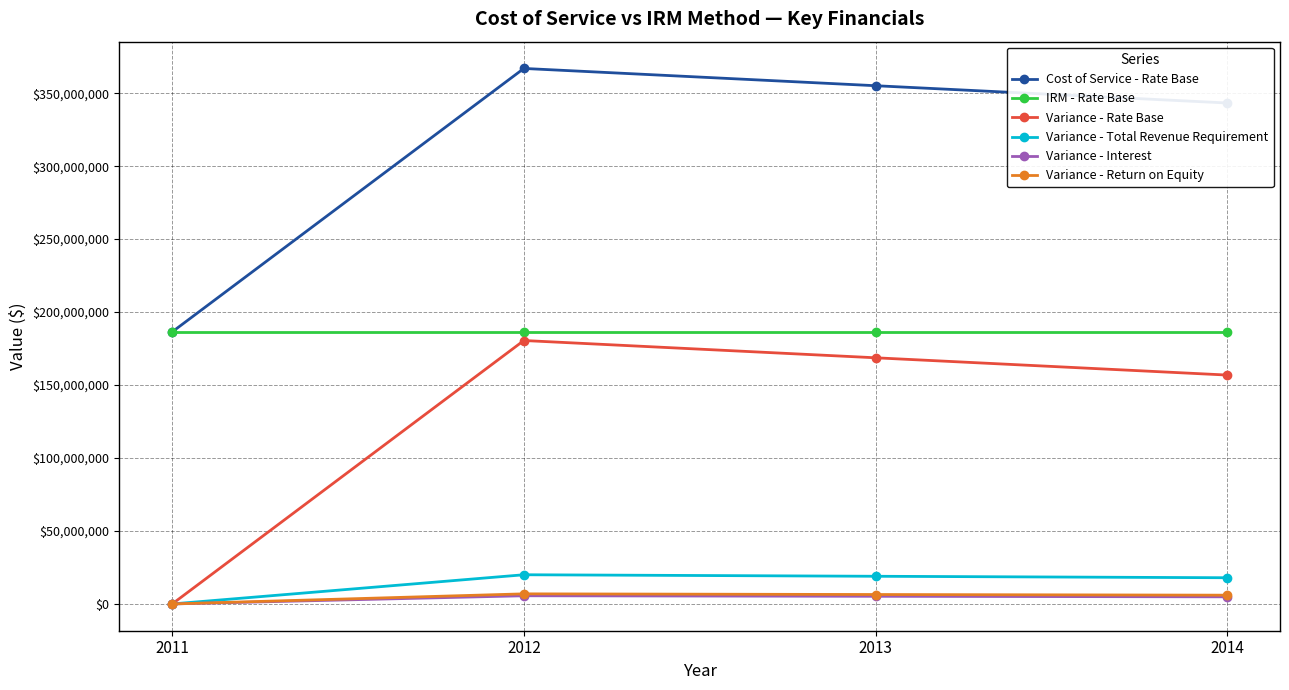

What is the value of the Variance - Interest point at the 2nd from the left?

5610619.9